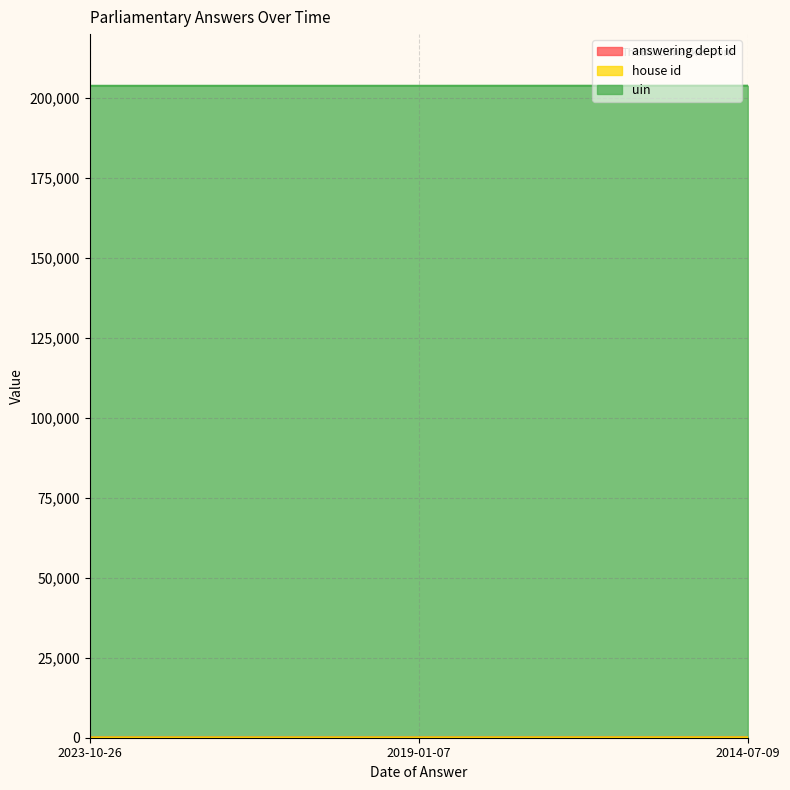

What is the maximum value shown in the chart?

203779